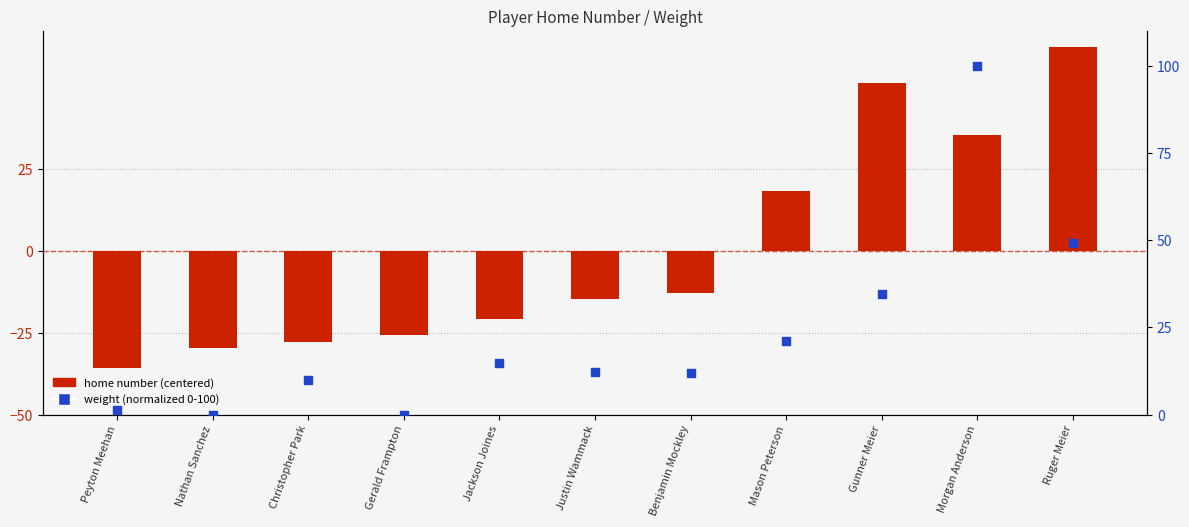

Is the value of weight (normalized 0-100) at Christopher Park greater than the value of home number (centered) at Ruger Meier?

No